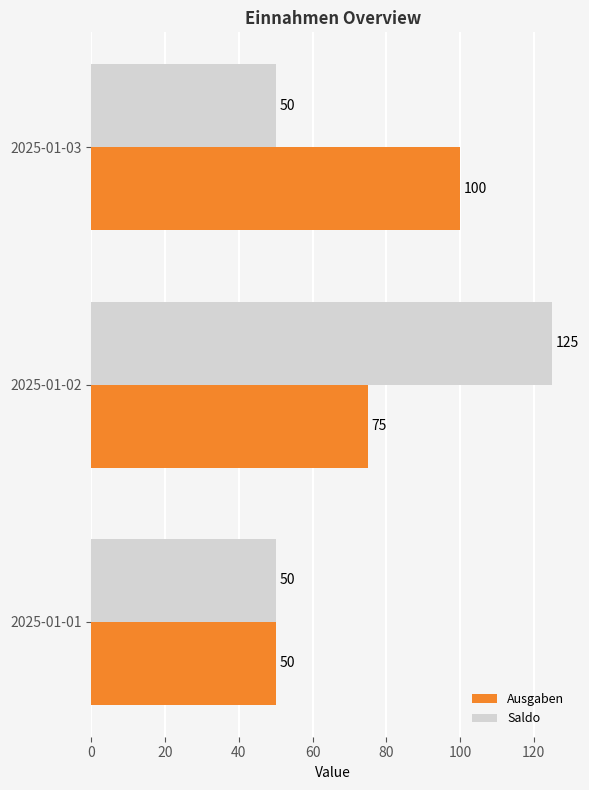

What is the difference between the maximum and minimum values in the Saldo series?

75